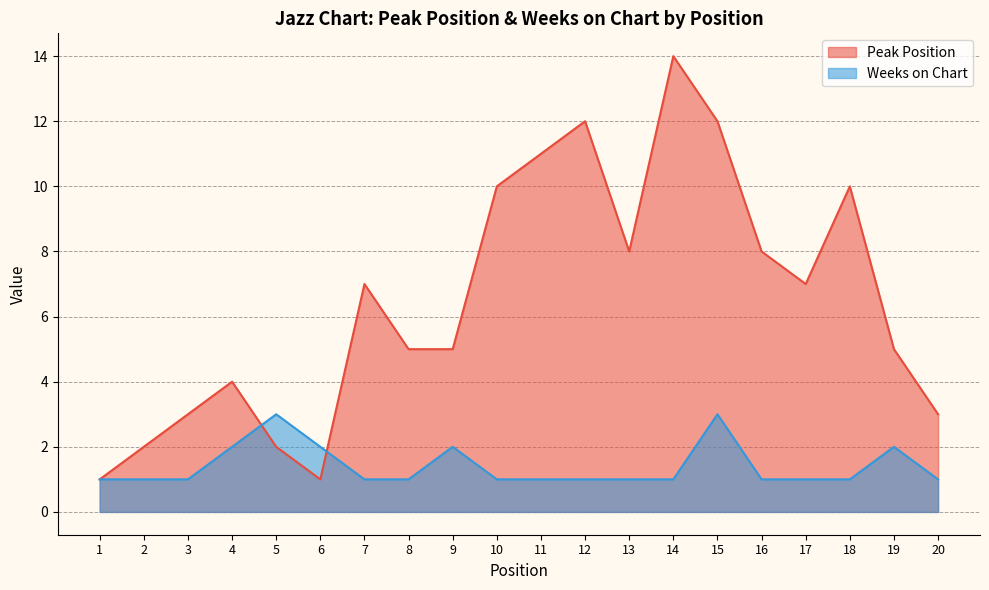

What is the total value across all series at 10?

11